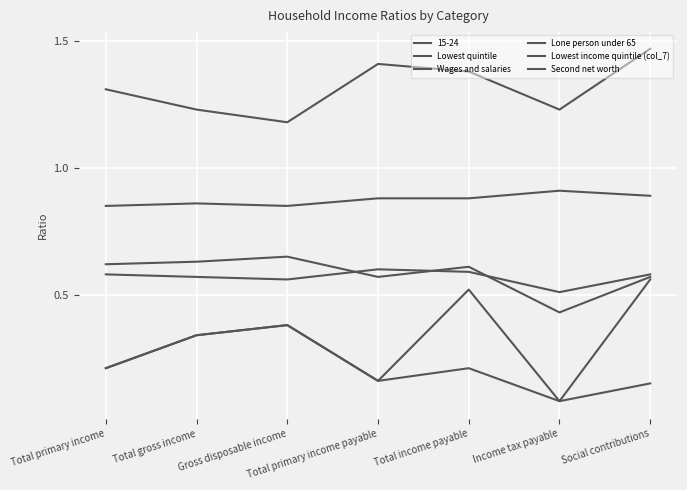

Does the chart display data point markers on the line(s)?

No